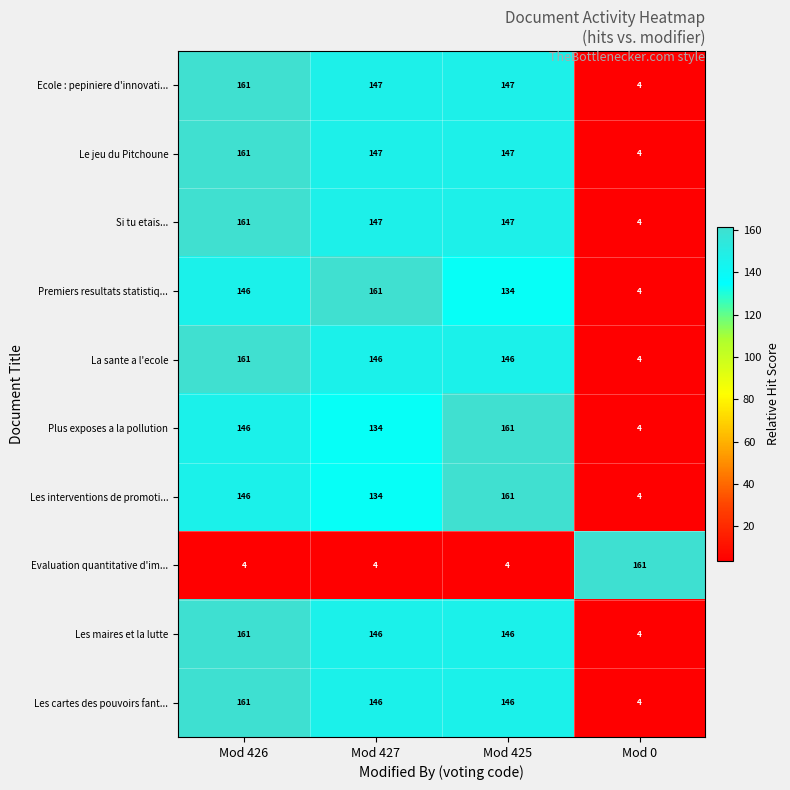

What is the spread (max minus min) of values at Mod 0?

157